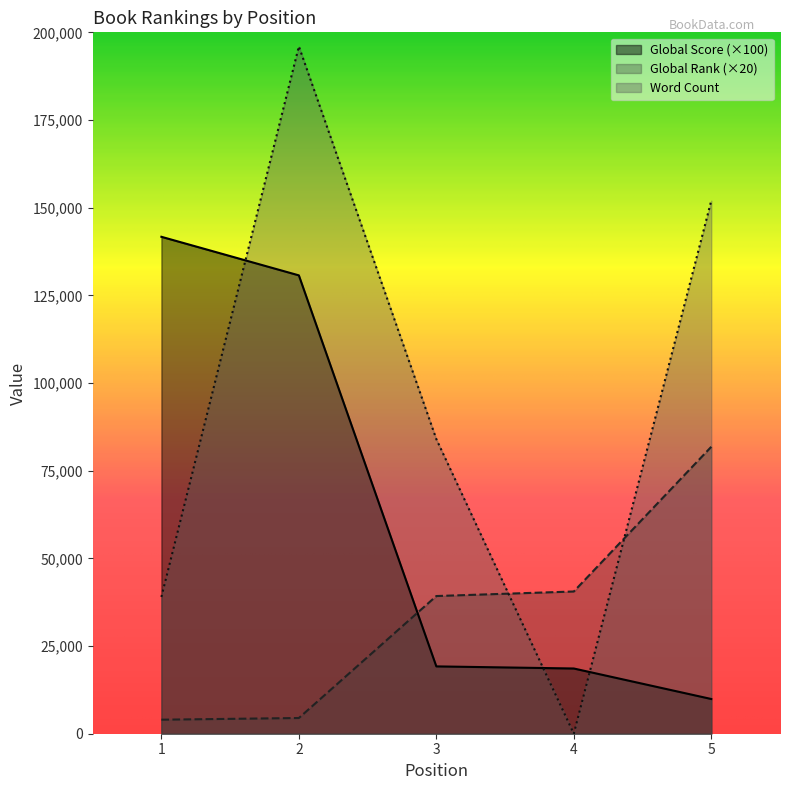

How many lines are shown in the chart?

3